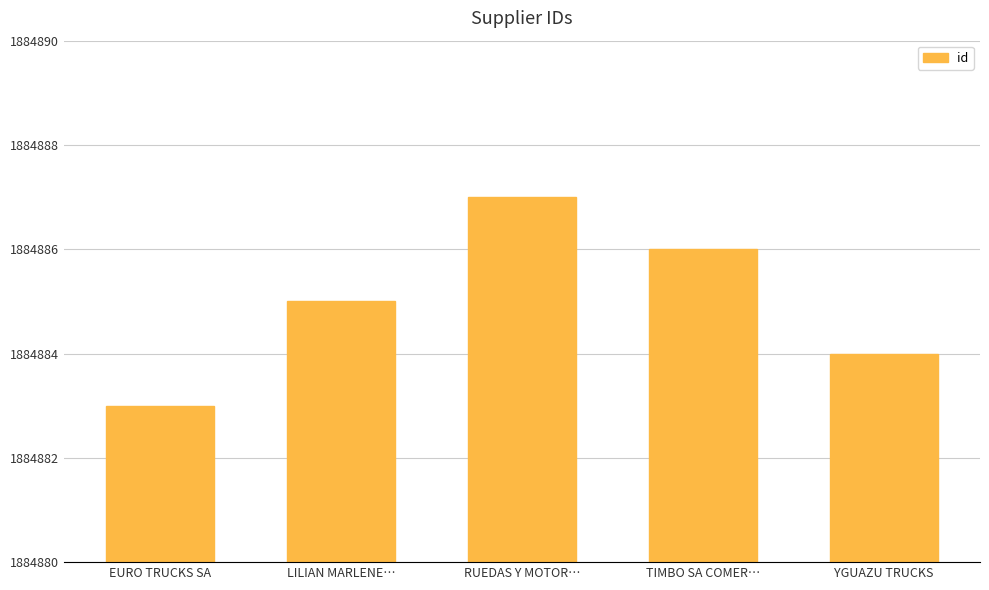

Where is the data nearest to the value 1884885?

LILIAN MARLENE…